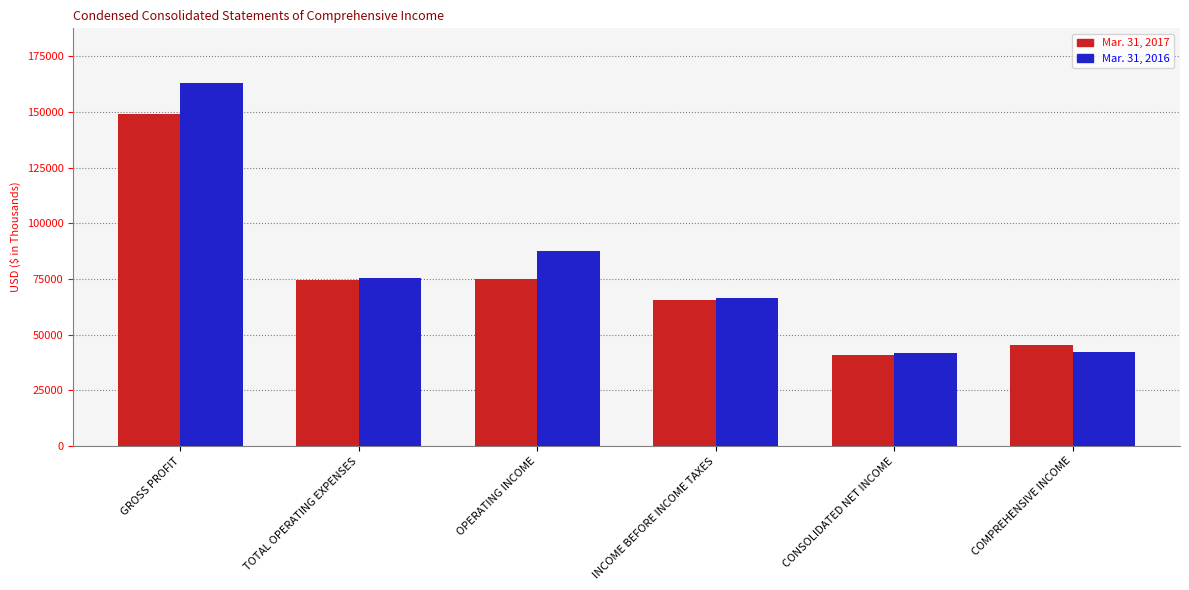

What is the label of the 3rd bar from the left?

OPERATING INCOME